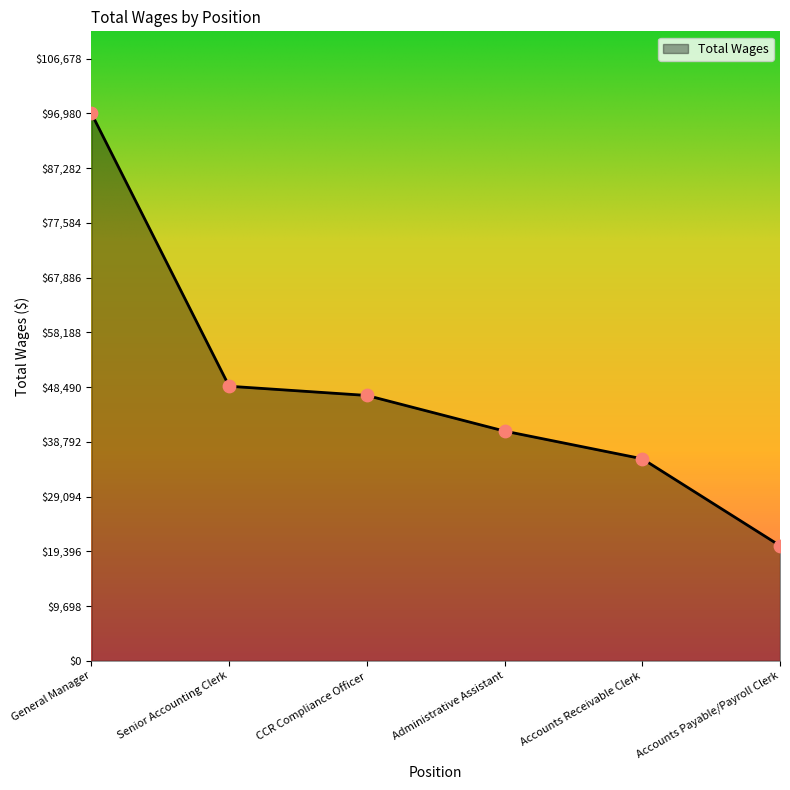

Approximately how many times larger is the value at Accounts Payable/Payroll Clerk compared to Accounts Receivable Clerk?

0.6